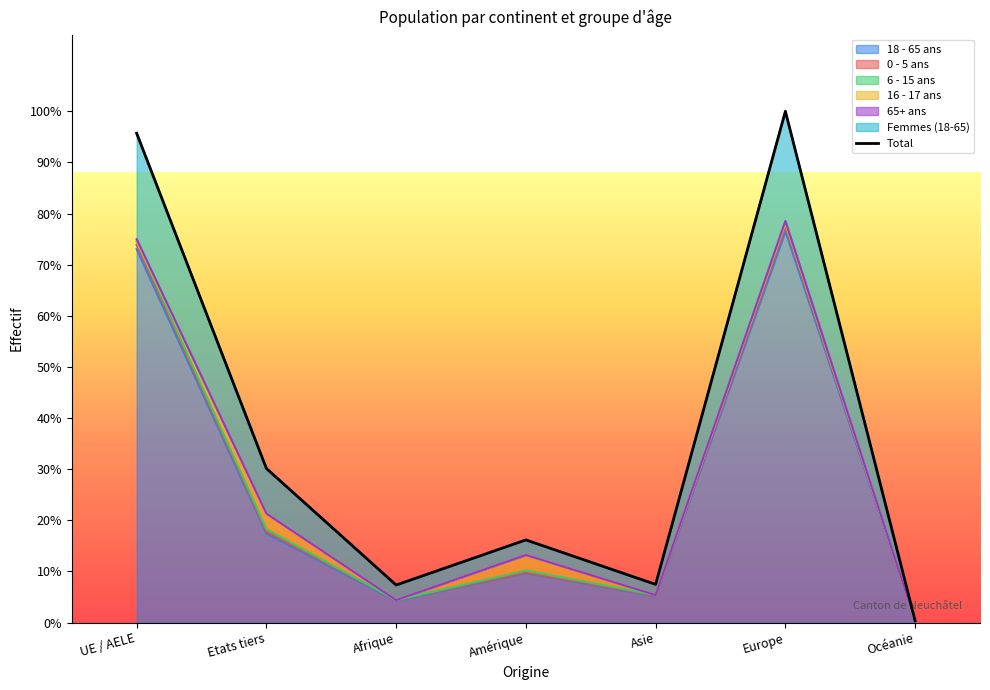

Is it true that 65+ ans equals 27 at Asie?

False